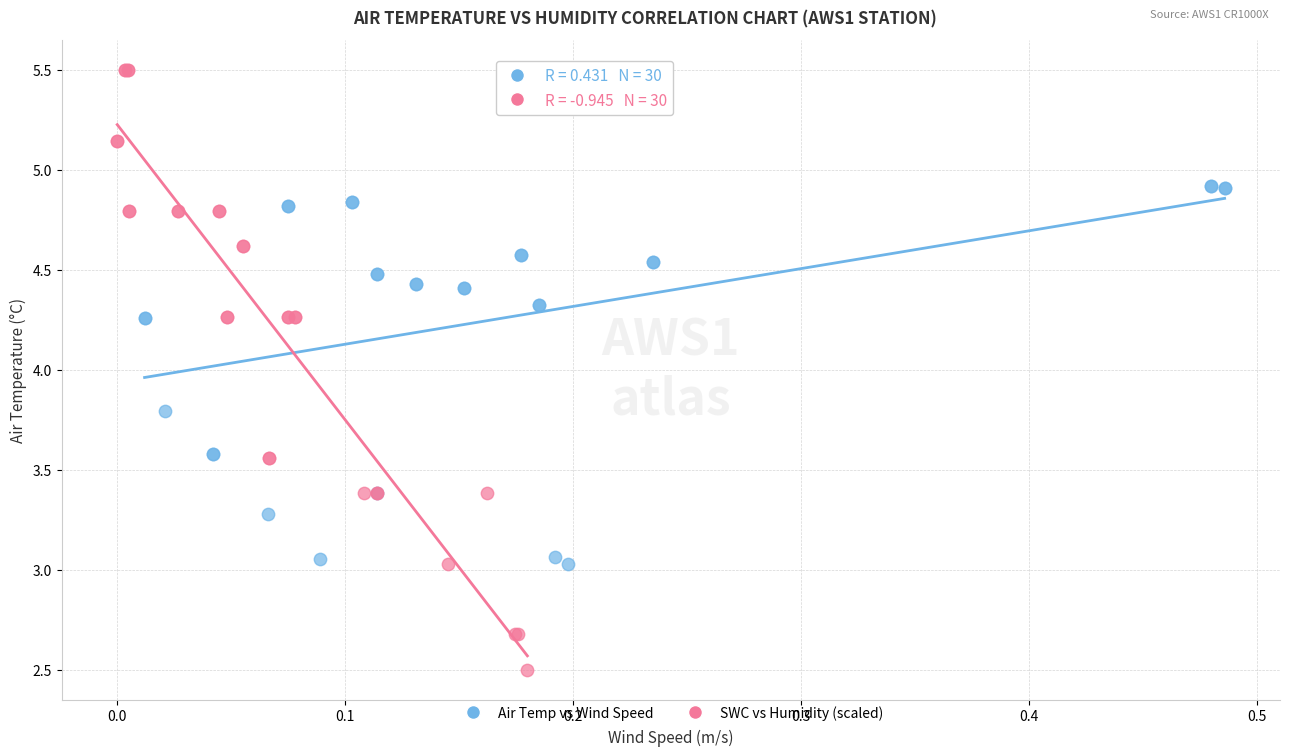

Which series has the widest spread of Y values?

SWC vs Humidity (scaled)